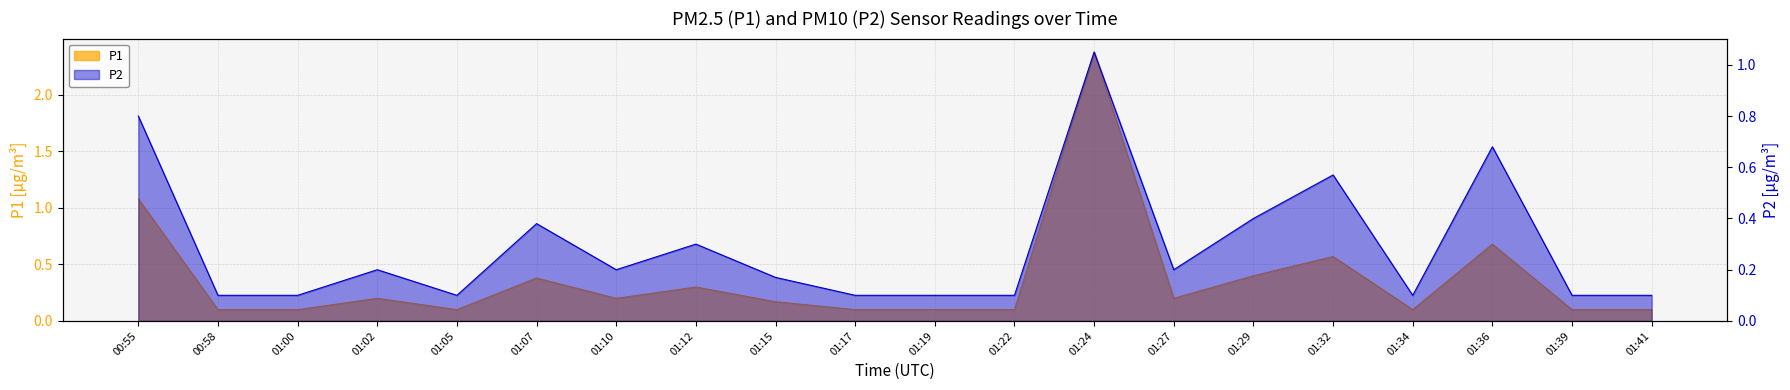

What is the sum of the values at 01:00 and 01:41?

0.2